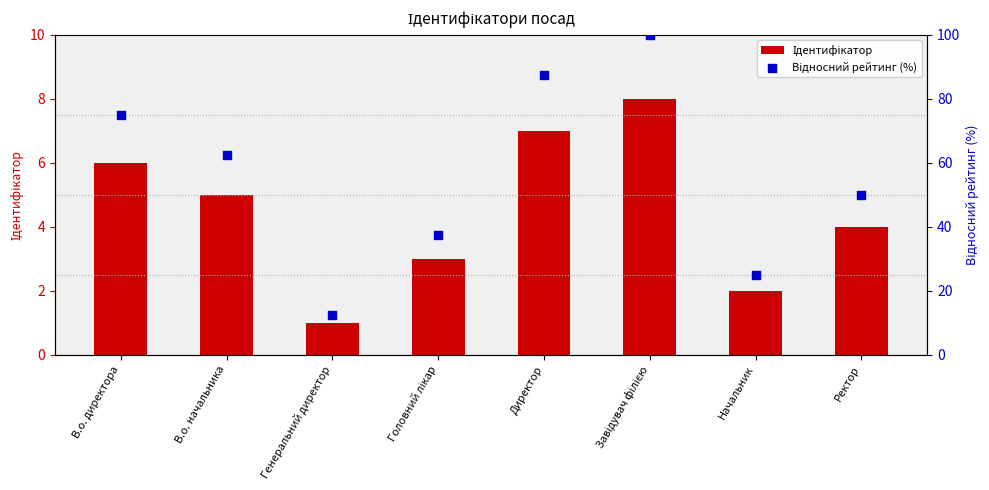

At which category is the sum across all series the highest?

Завідувач філією